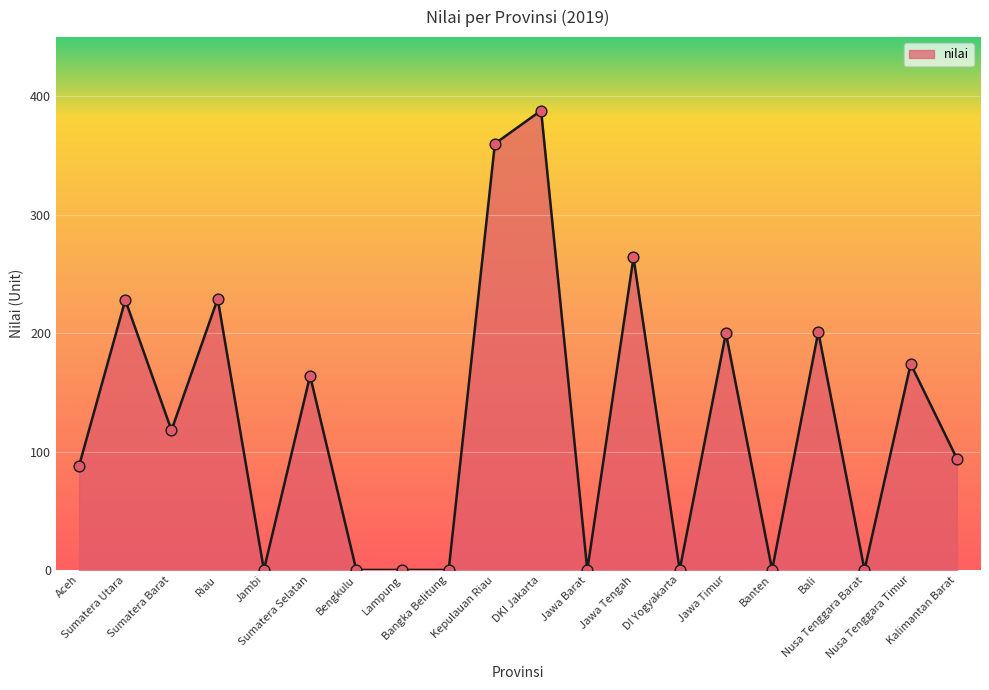

Between Kepulauan Riau and Kalimantan Barat, which is larger?

Kepulauan Riau